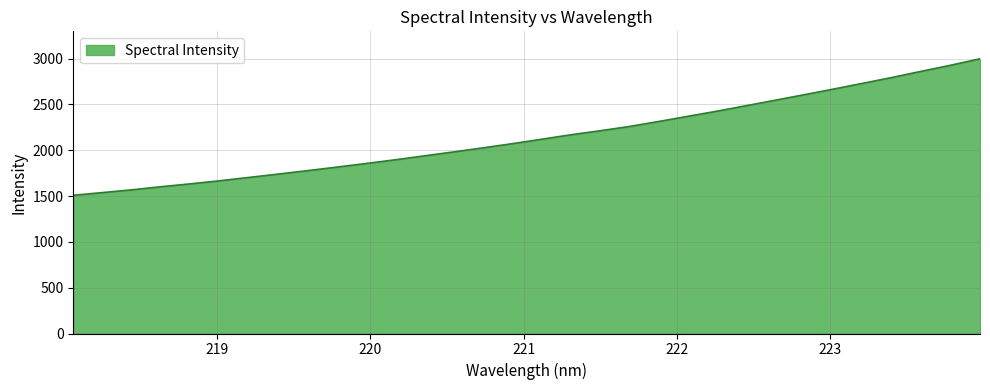

What is the greatest value displayed?

2997.9